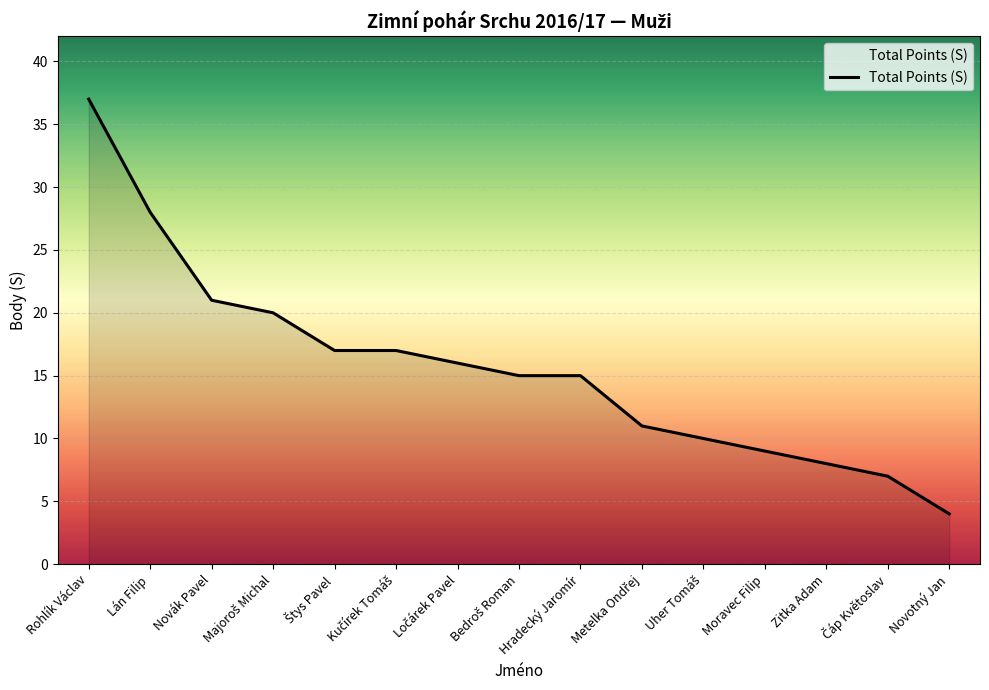

Is it true that the value at Lán Filip is 28?

True